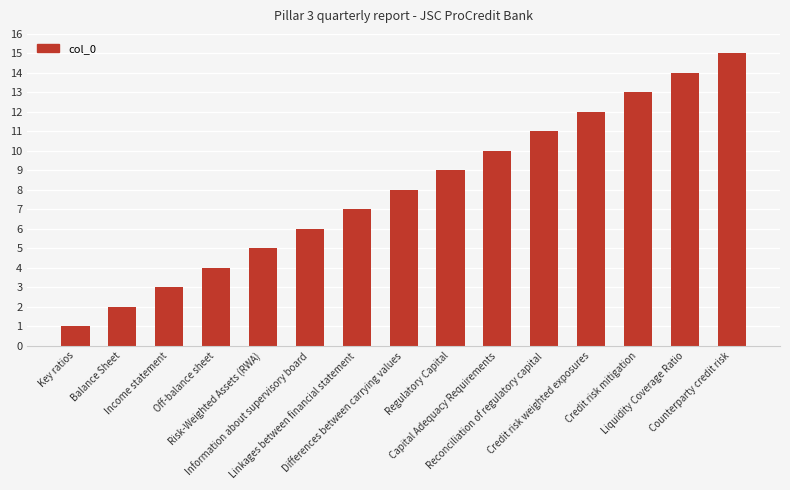

Is it true that the value at Reconciliation of regulatory capital is 11?

True